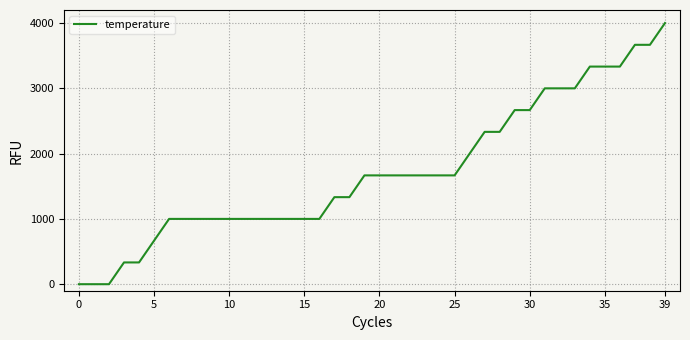

What is the difference between the maximum and minimum values?

4000.0